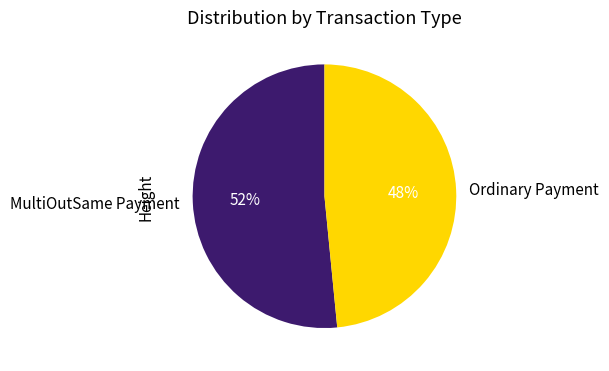

To the nearest percent, what is the average slice percentage?

50%